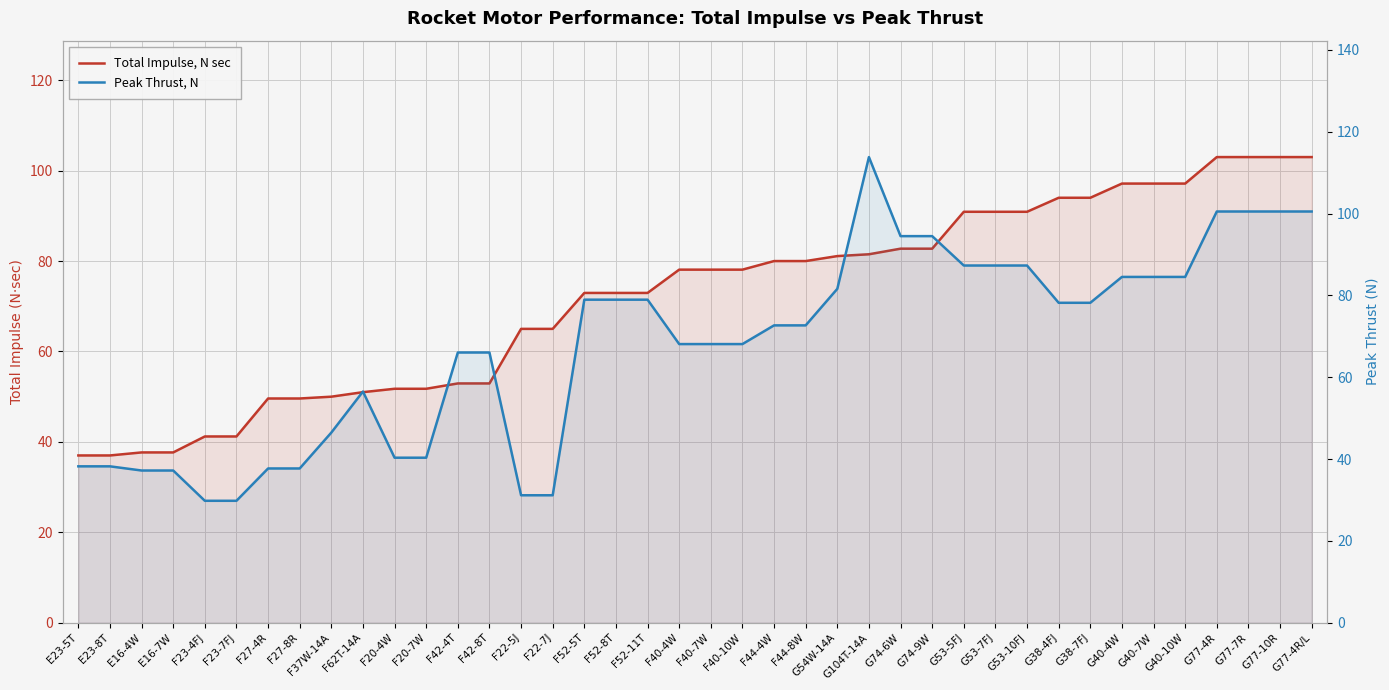

Where does the Total Impulse, N sec series first go above 78?

F40-4W